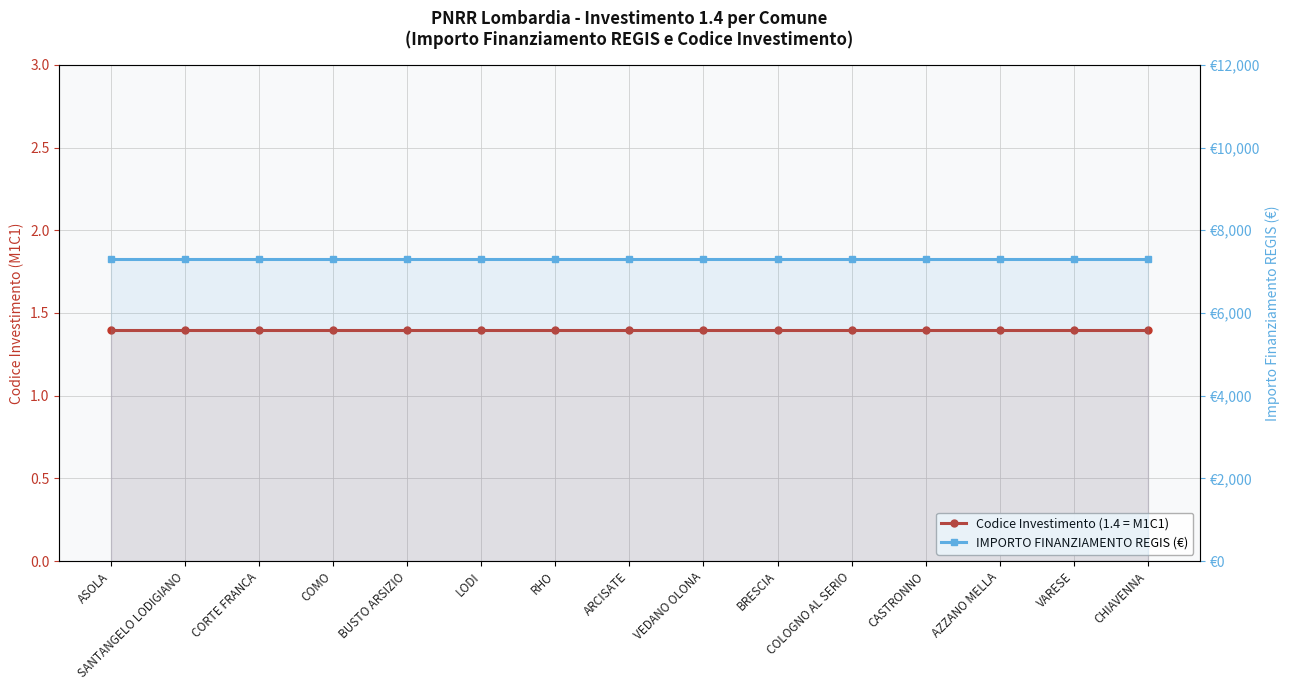

The IMPORTO FINANZIAMENTO REGIS (€) series shows 7301.0 at COMO. True or false?

True